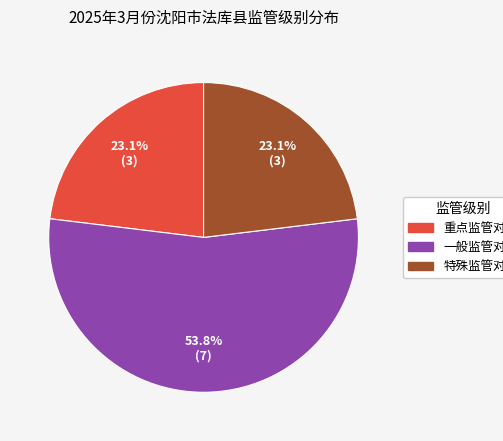

How many segments does this pie chart have?

3